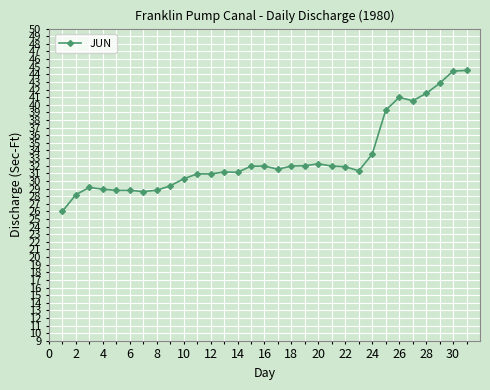

What is the value of the 27th point from the left?

40.5